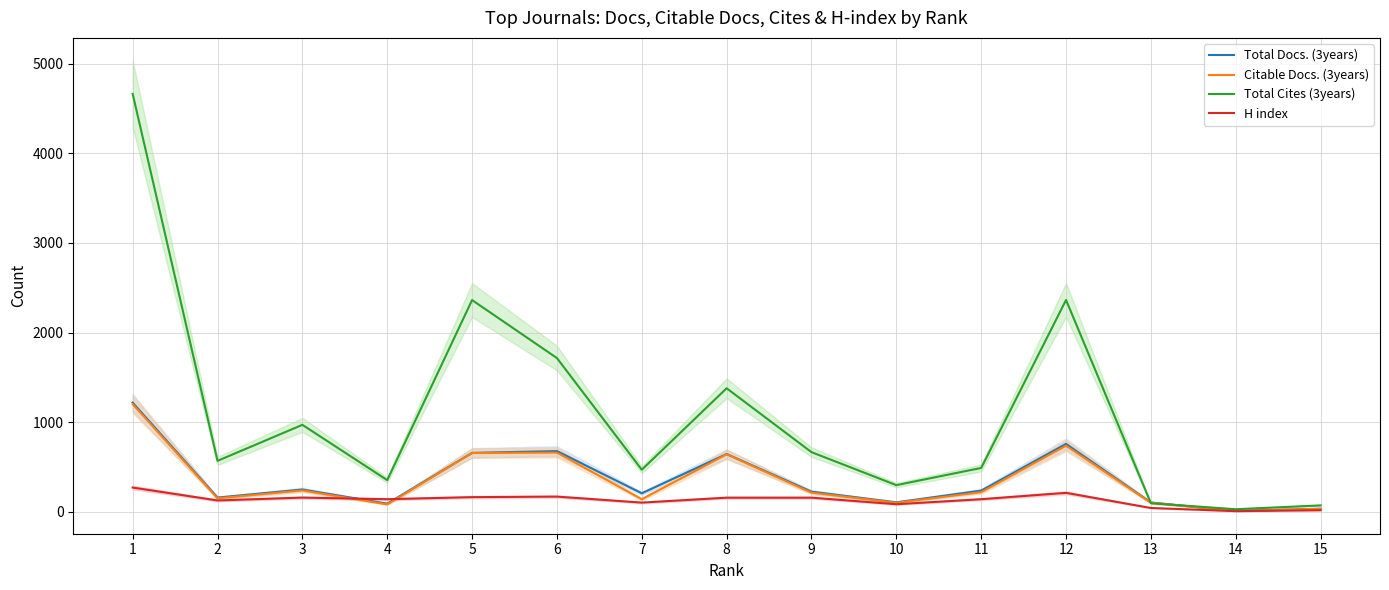

True or false: Total Docs. (3years) has a value of 678 at 6.

True